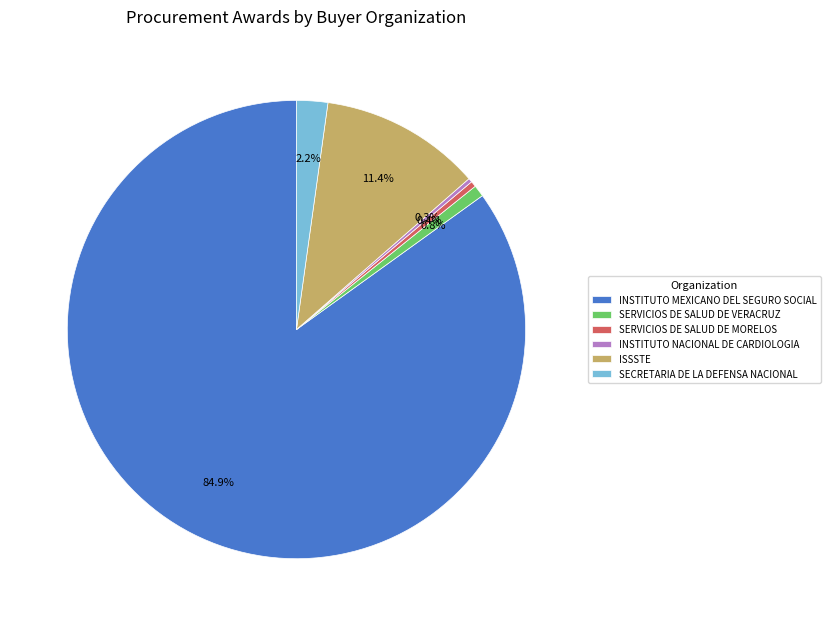

Which slice represents more than half of the pie?

INSTITUTO MEXICANO DEL SEGURO SOCIAL